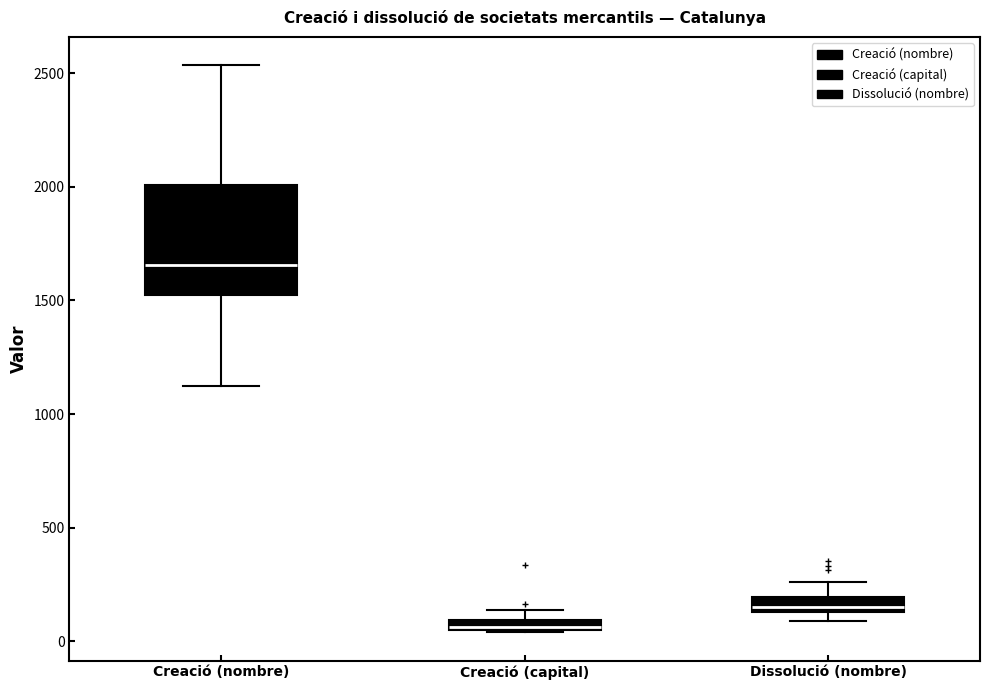

Which box is the tallest, from its lower edge to its upper edge?

Creació (nombre)